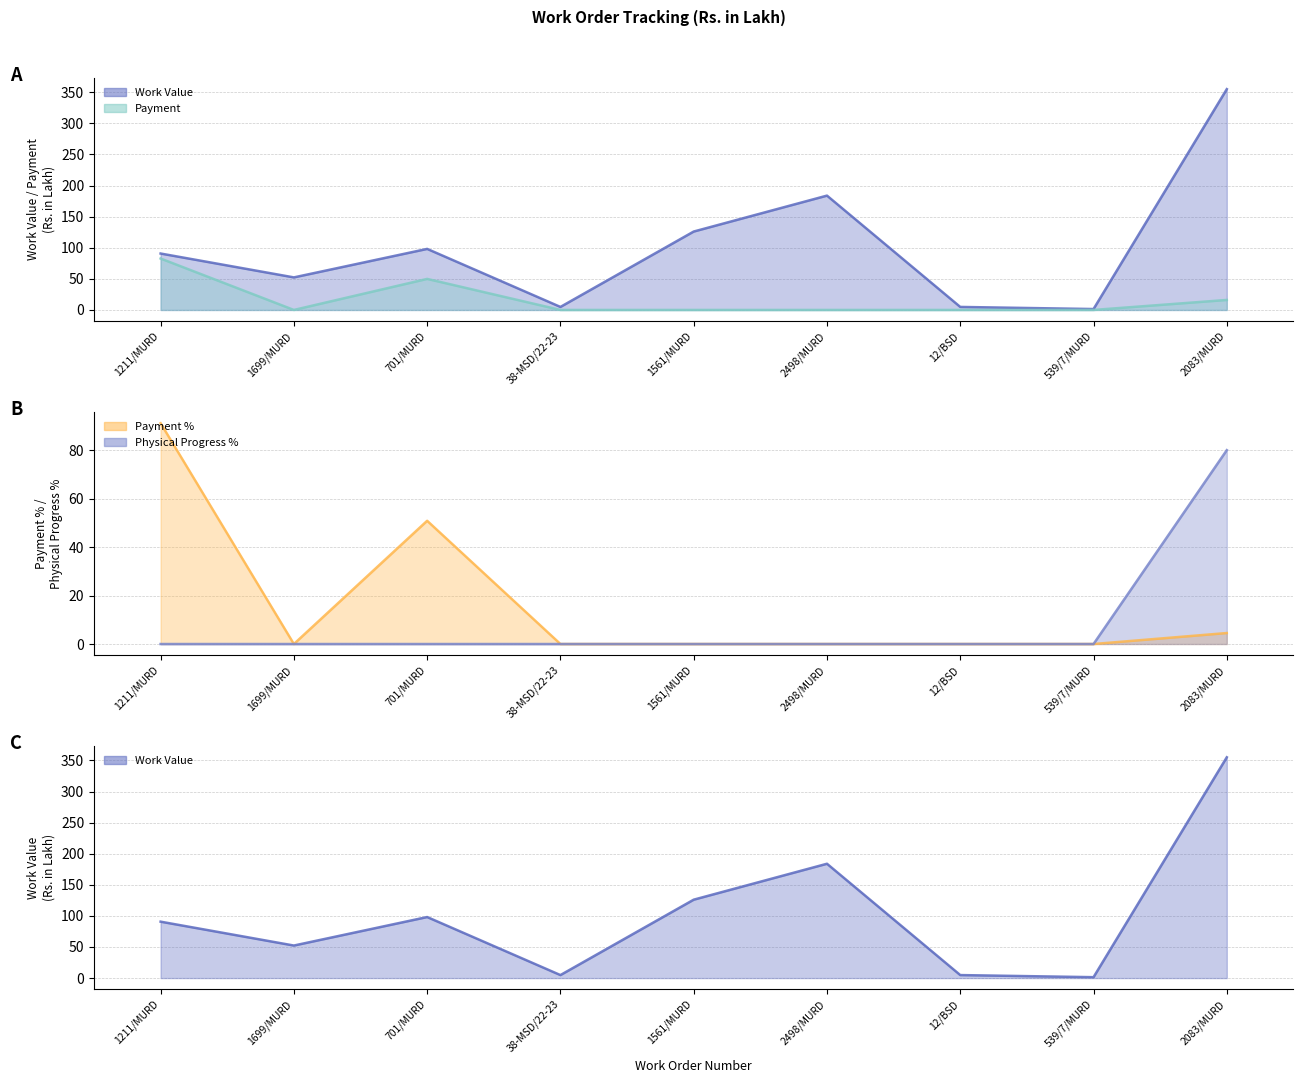

The value of Payment at 2083/MURD is 4.6. True or false?

False